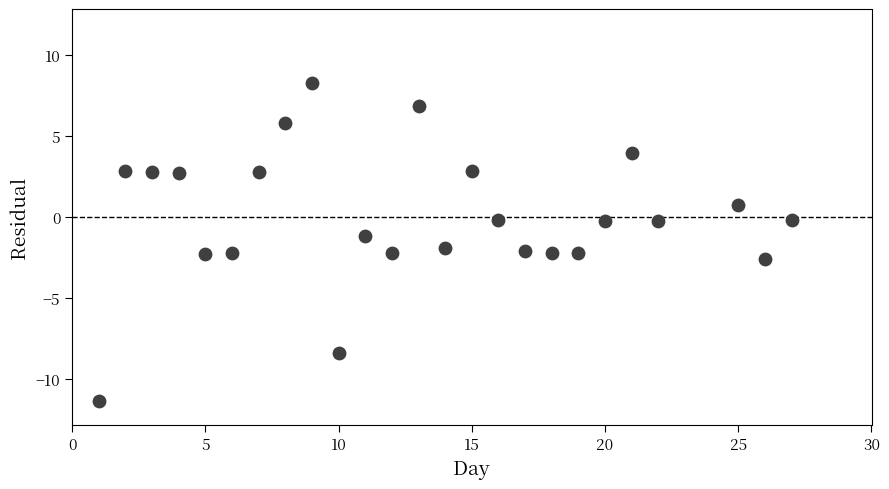

What is the range of X values (max minus min)?

26.0